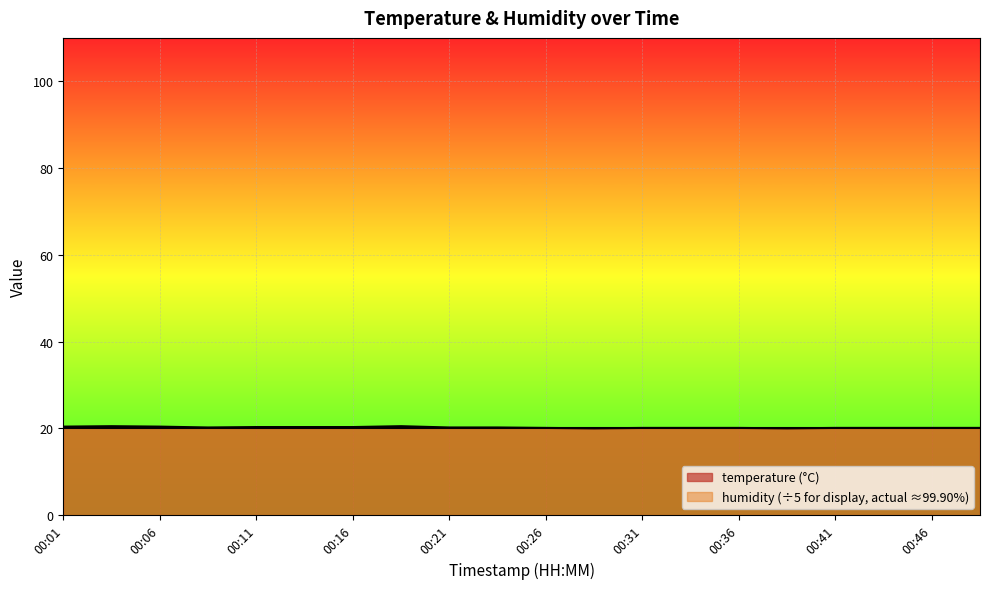

What is the greatest value displayed?

20.5